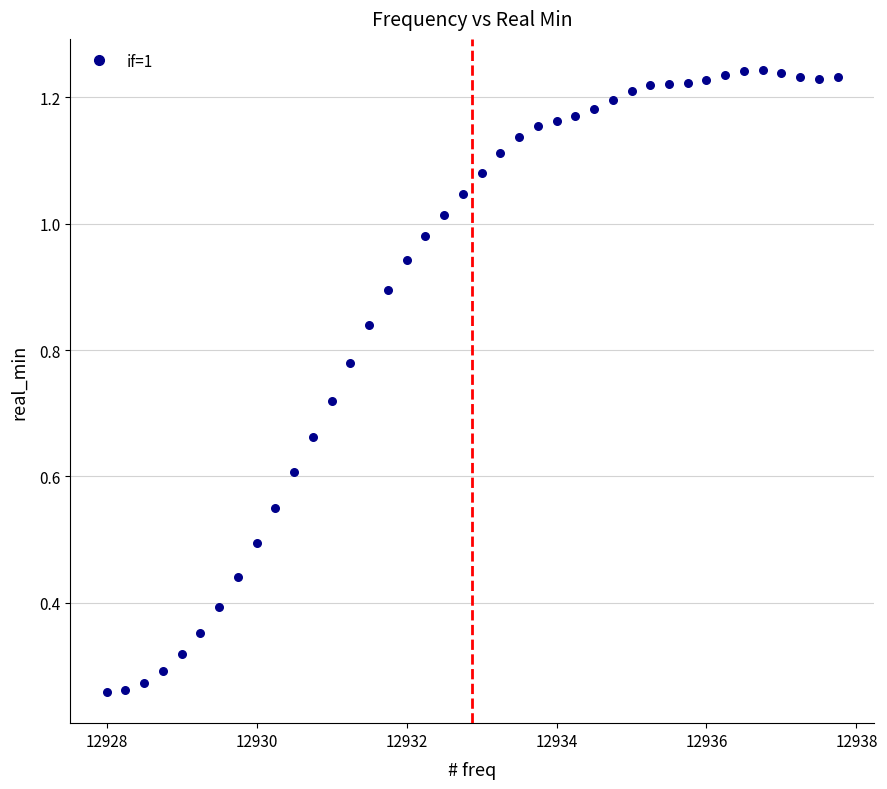

What is the range of X values (max minus min)?

9.8